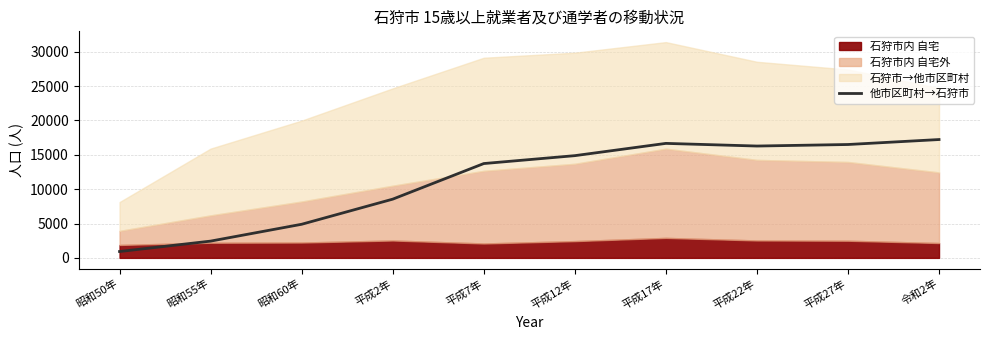

The value of 他市区町村→石狩市 at 平成17年 is 16667. True or false?

True